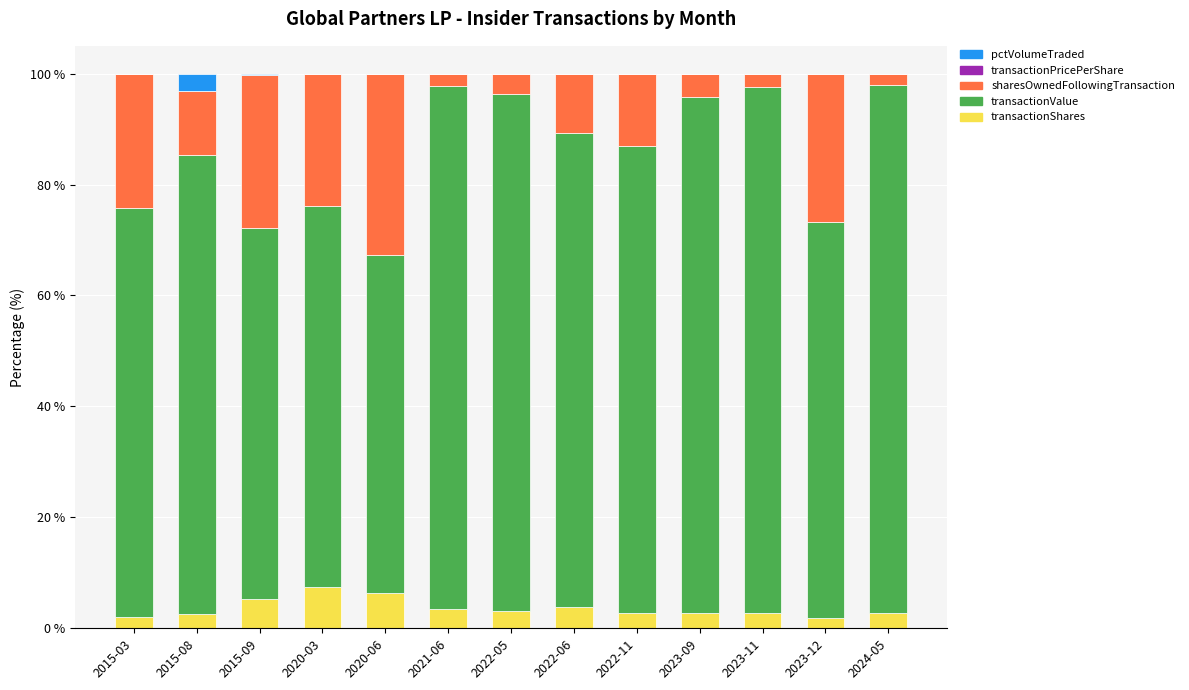

The value of transactionShares at 2015-09 is 5.3. True or false?

True